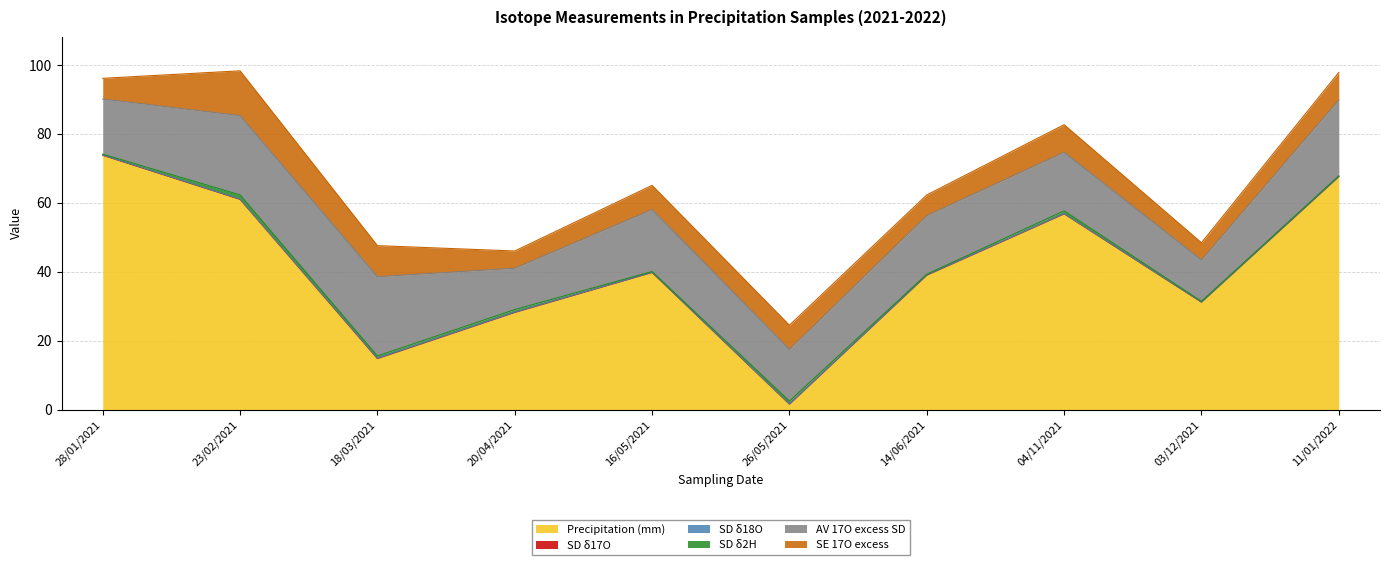

What is the lowest value of the Precipitation (mm) series?

1.6